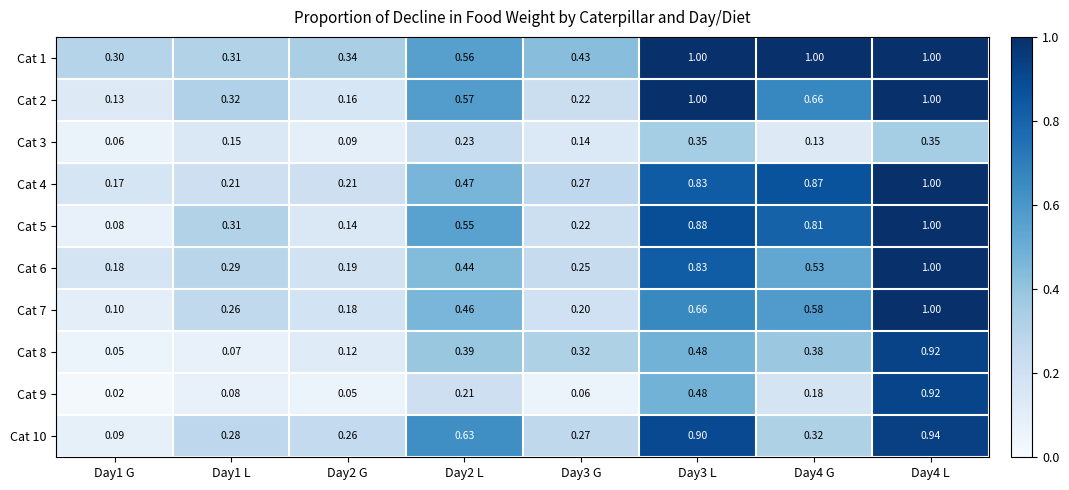

Between Day1 L and Day3 G, which series saw the biggest shift?

Cat 8